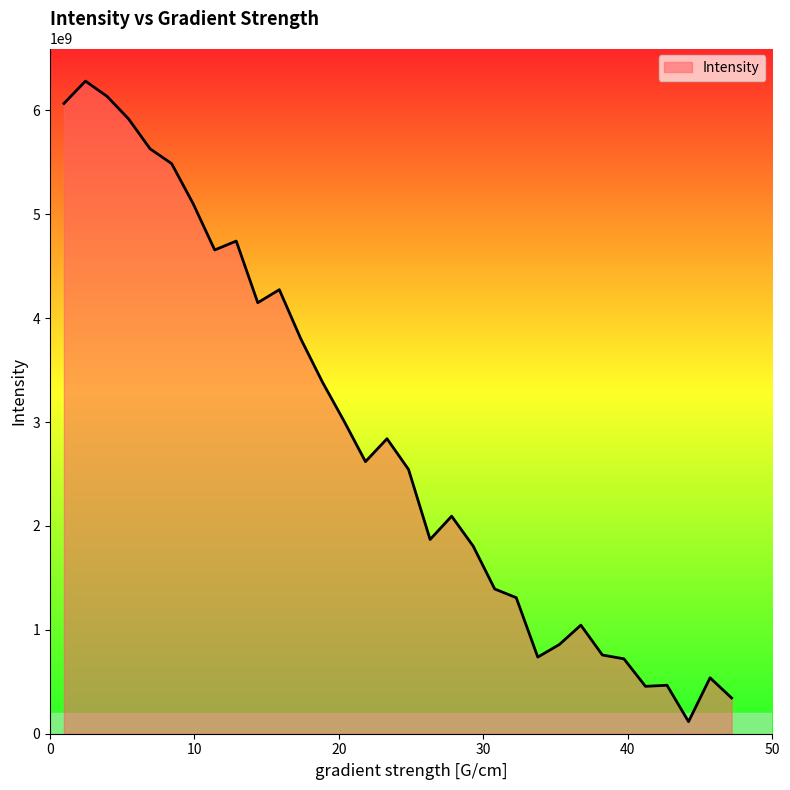

What is the difference between the maximum and minimum values?

6164306455